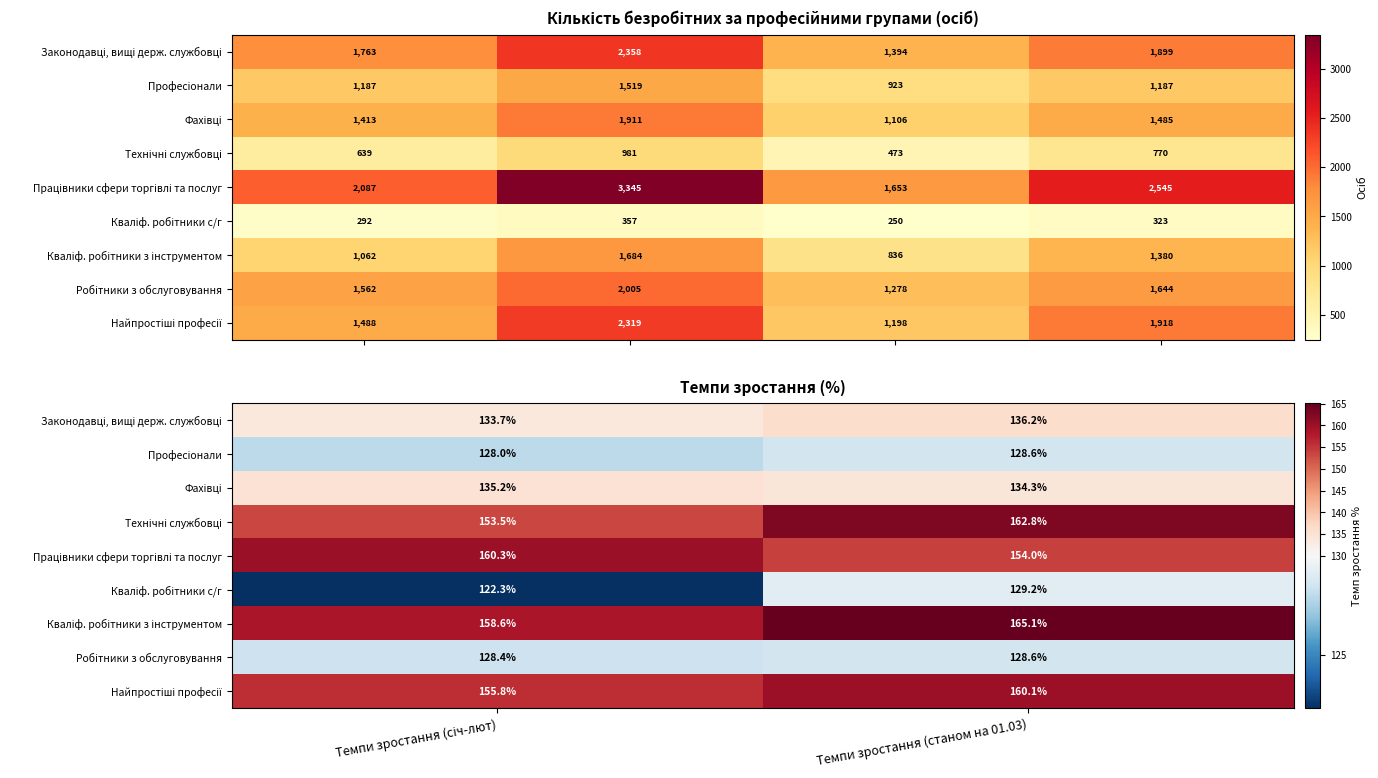

List the series in order of their peak value, highest first.

Кваліф. робітники з інструментом, Технічні службовці, Працівники сфери торгівлі та послуг, Найпростіші професії, Законодавці, вищі держ. службовці, Фахівці, Кваліф. робітники с/г, Професіонали, Робітники з обслуговування